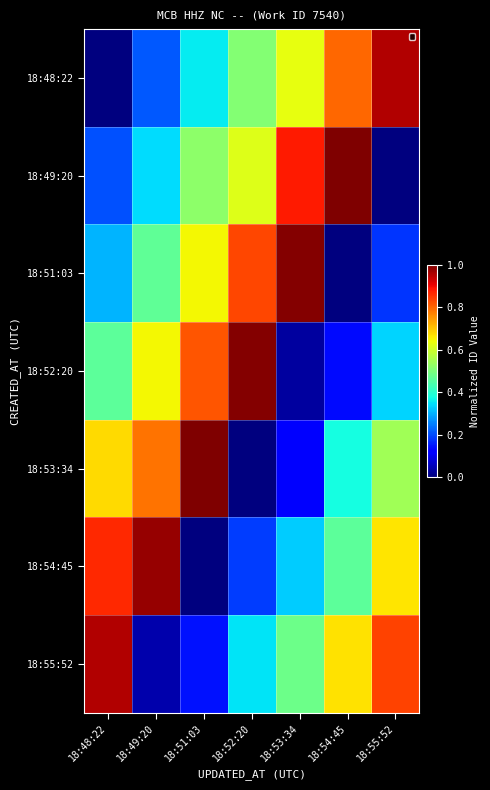

At 18:52:20, list the series in order from smallest to largest.

18:53:34, 18:54:45, 18:55:52, 18:48:22, 18:49:20, 18:51:03, 18:52:20